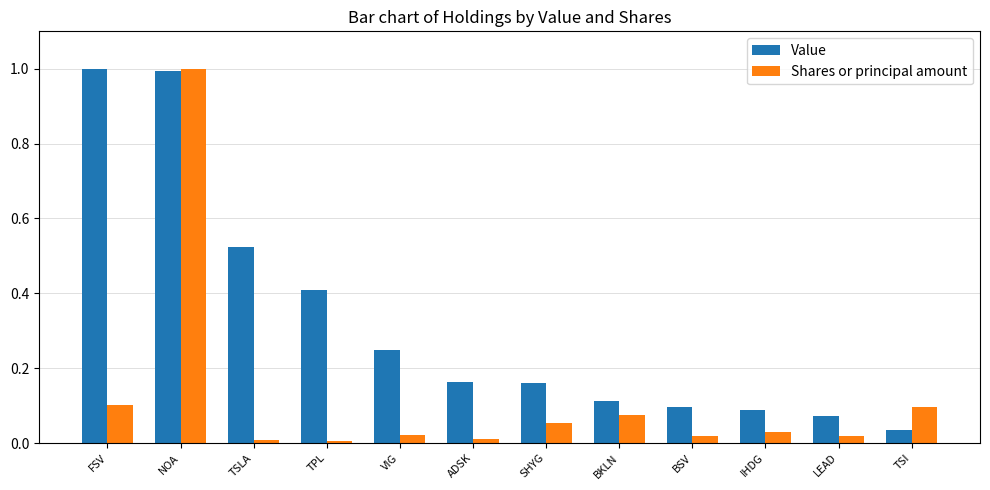

Rank the series by their average value, from highest to lowest.

Value, Shares or principal amount